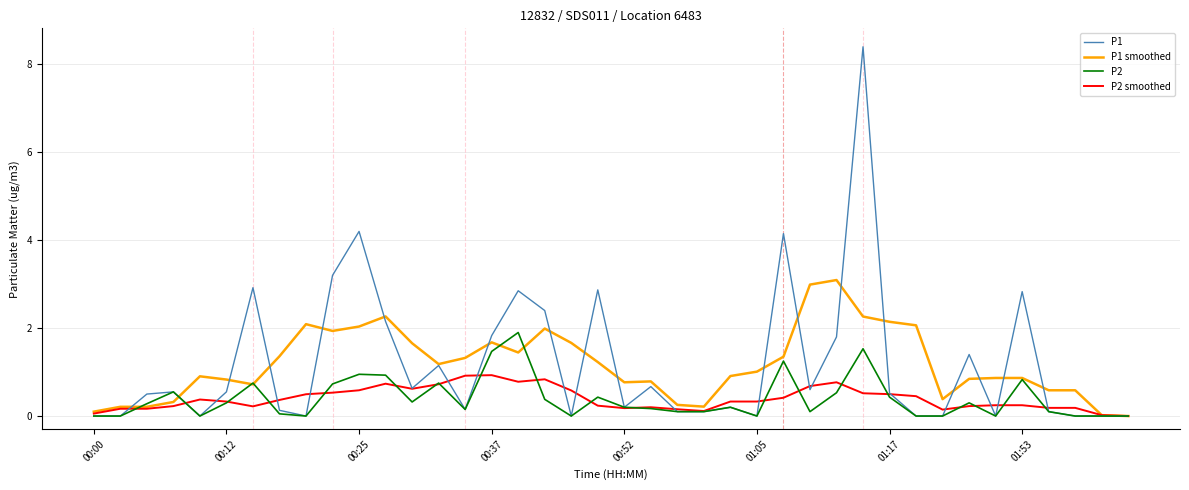

What is the greatest value displayed?

8.4